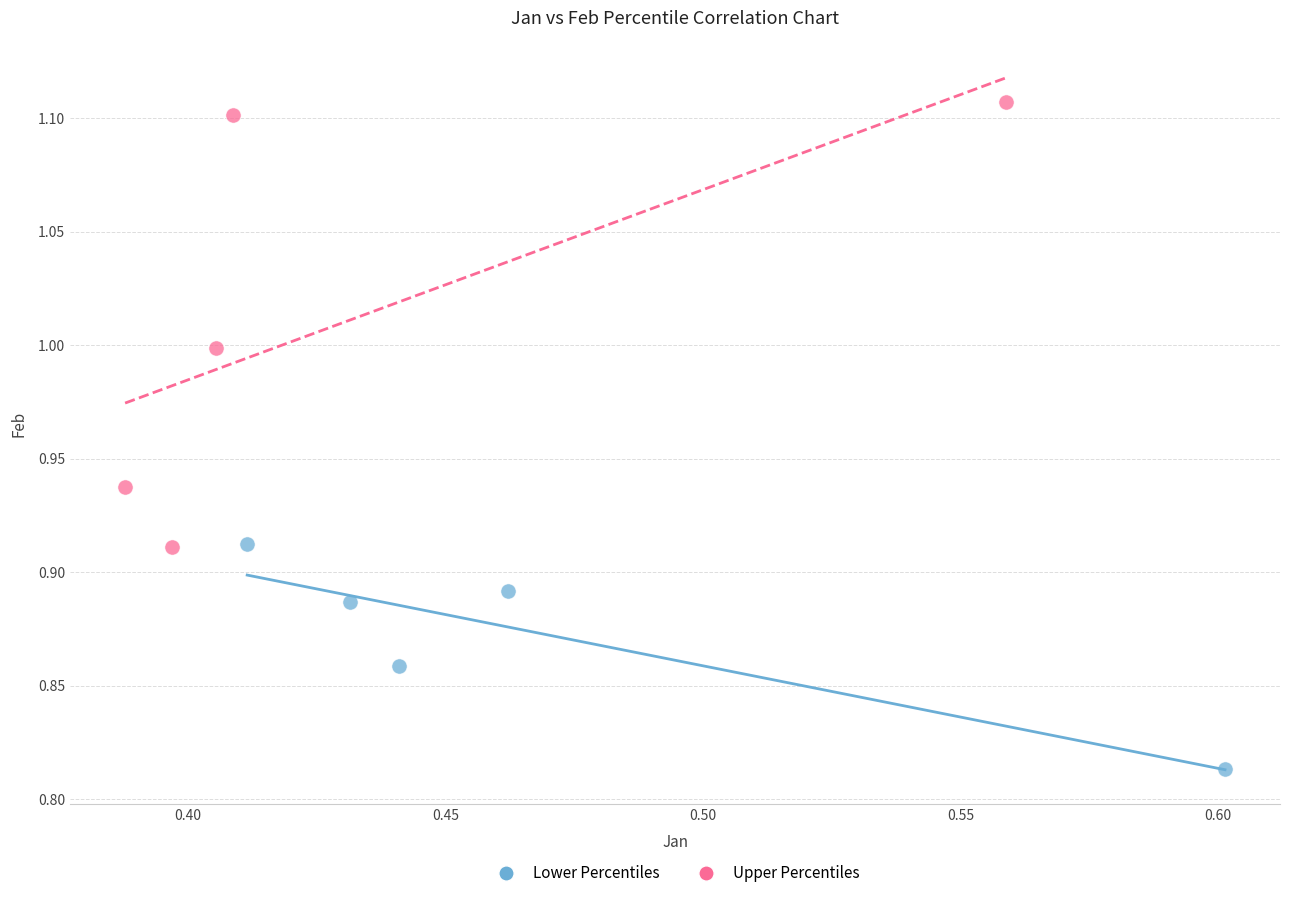

What are all the series names shown in the legend?

Lower Percentiles, Upper Percentiles